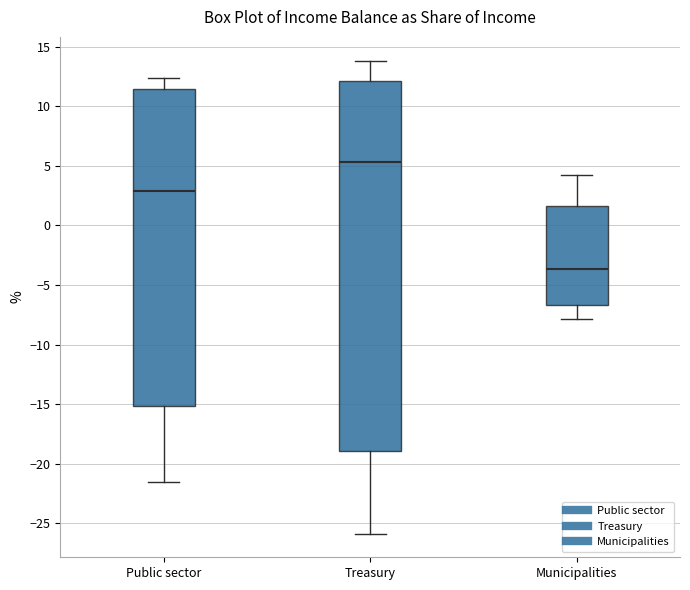

Where does the lower whisker of the box for Public sector end on the y-axis? The values are not printed on the chart, so give them approximately, as read against the axis.

-21.5